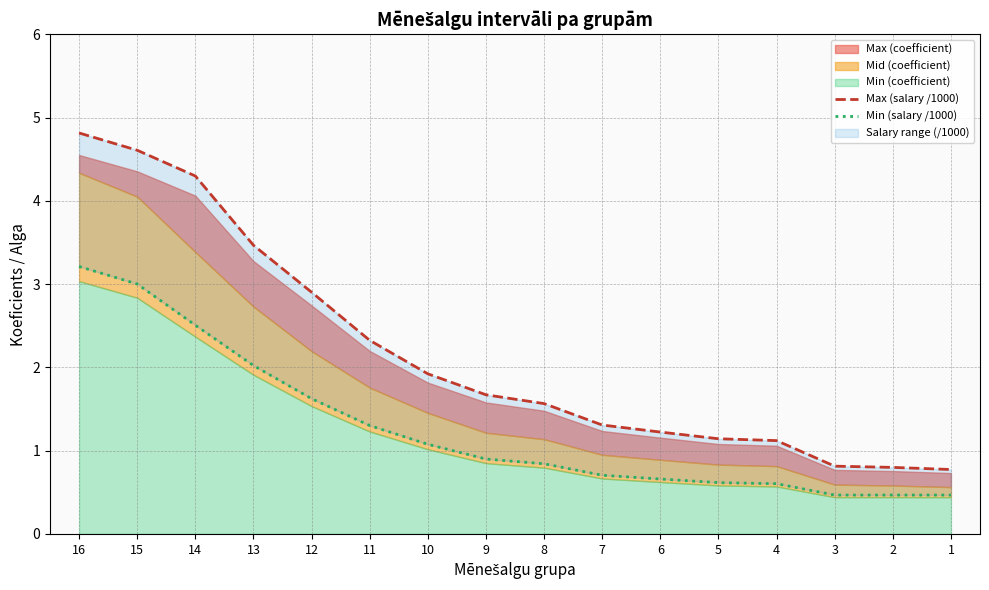

True or false: Max (salary /1000) and Min (salary /1000) cross at least once.

False